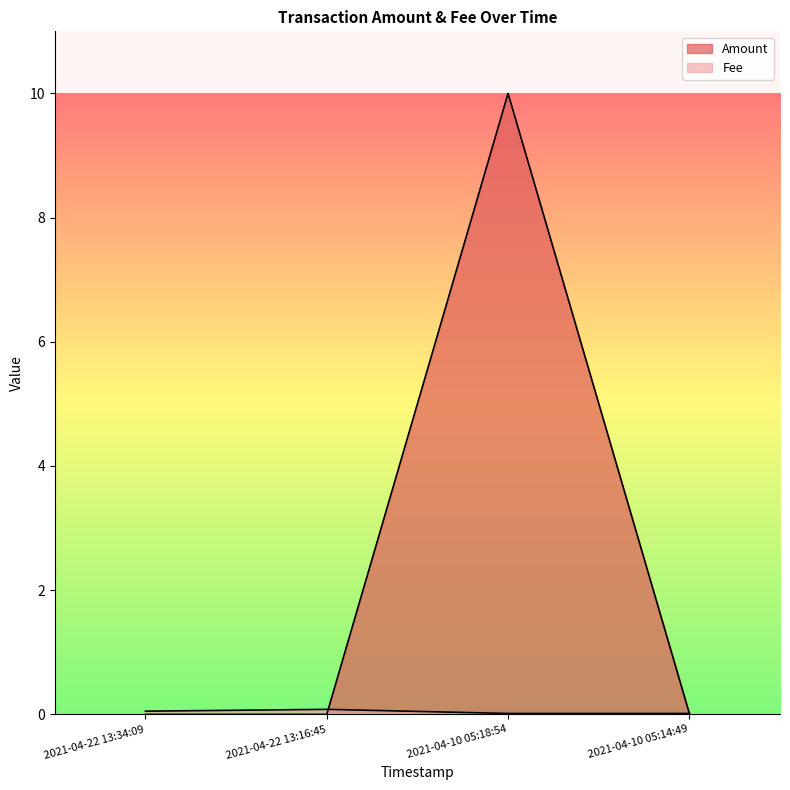

Reading right to left, list all the values displayed in this chart.

Amount: 2021-04-10 05:14:49=0.0	2021-04-10 05:18:54=10.0	2021-04-22 13:16:45=0.0	2021-04-22 13:34:09=0.0
Fee: 2021-04-10 05:14:49=0.0	2021-04-10 05:18:54=0.0	2021-04-22 13:16:45=0.1	2021-04-22 13:34:09=0.1